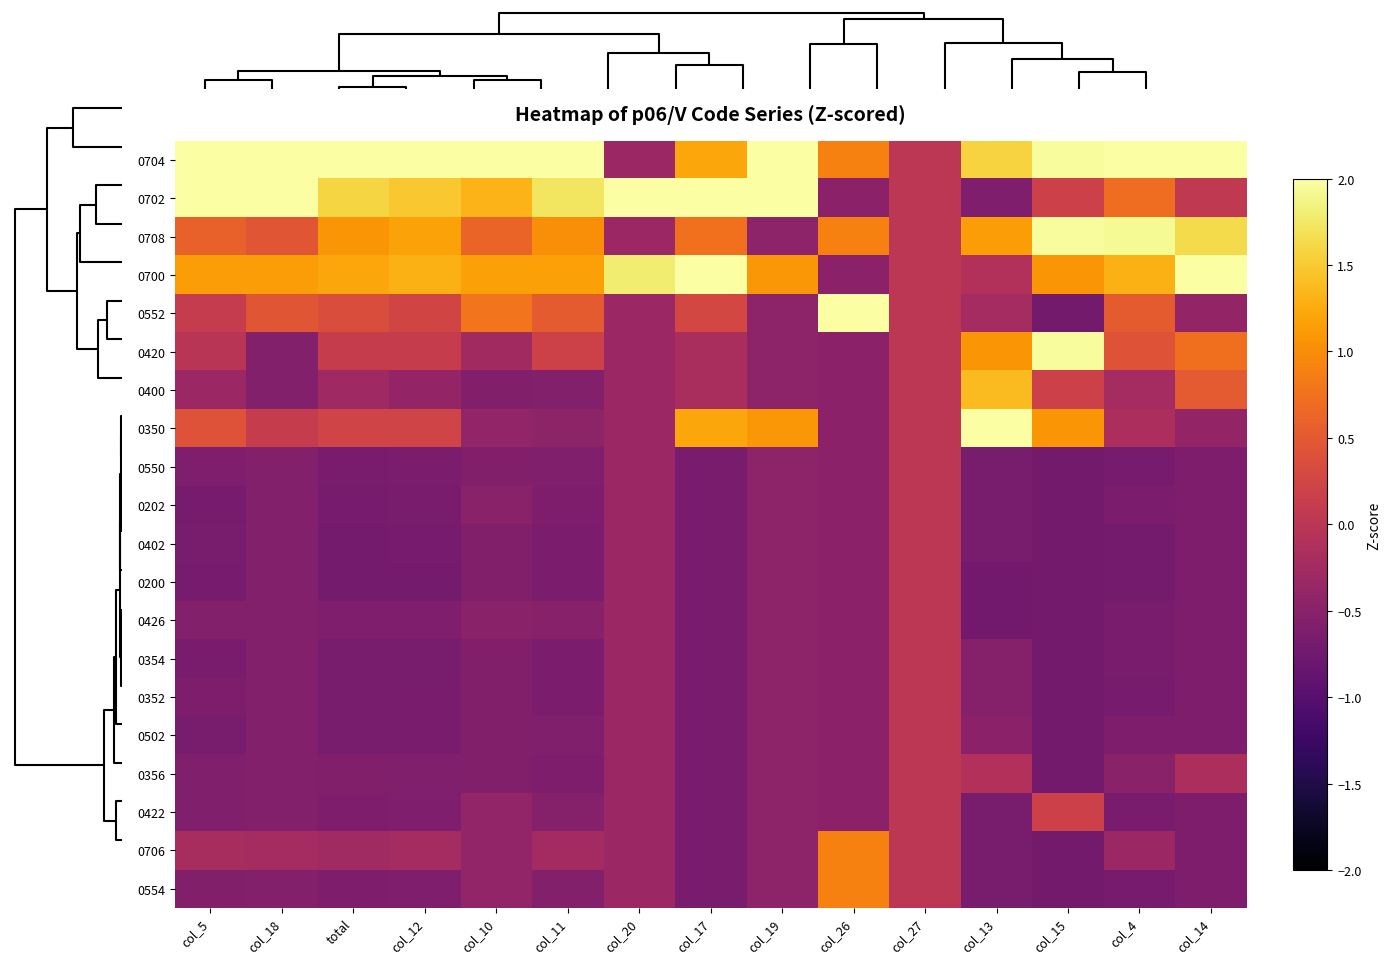

Reading right to left, extract all data points from this chart.

0704: col_14=2.8	col_4=3.0	col_15=2.0	col_13=1.6	col_27=0.0	col_26=0.9	col_19=2.7	col_17=1.2	col_20=-0.3	col_11=3.1	col_10=3.5	col_12=3.1	total=3.1	col_18=2.8	col_5=3.0
0702: col_14=0.1	col_4=0.7	col_15=0.2	col_13=-0.6	col_27=0.0	col_26=-0.5	col_19=2.7	col_17=2.6	col_20=3.9	col_11=1.7	col_10=1.3	col_12=1.5	total=1.6	col_18=2.5	col_5=2.1
0708: col_14=1.6	col_4=1.9	col_15=2.0	col_13=1.1	col_27=0.0	col_26=0.9	col_19=-0.5	col_17=0.7	col_20=-0.3	col_11=1.0	col_10=0.6	col_12=1.2	total=1.1	col_18=0.5	col_5=0.6
0700: col_14=2.1	col_4=1.3	col_15=1.1	col_13=-0.1	col_27=0.0	col_26=-0.5	col_19=1.1	col_17=2.1	col_20=1.8	col_11=1.2	col_10=1.2	col_12=1.3	total=1.2	col_18=1.1	col_5=1.1
0552: col_14=-0.4	col_4=0.5	col_15=-0.7	col_13=-0.2	col_27=0.0	col_26=3.6	col_19=-0.5	col_17=0.3	col_20=-0.3	col_11=0.5	col_10=0.8	col_12=0.2	total=0.3	col_18=0.5	col_5=0.1
0420: col_14=0.7	col_4=0.4	col_15=2.0	col_13=1.1	col_27=0.0	col_26=-0.5	col_19=-0.5	col_17=-0.2	col_20=-0.3	col_11=0.2	col_10=-0.3	col_12=0.1	total=0.1	col_18=-0.6	col_5=-0.0
0400: col_14=0.5	col_4=-0.2	col_15=0.2	col_13=1.4	col_27=0.0	col_26=-0.5	col_19=-0.5	col_17=-0.2	col_20=-0.3	col_11=-0.6	col_10=-0.6	col_12=-0.4	total=-0.3	col_18=-0.6	col_5=-0.3
0350: col_14=-0.4	col_4=-0.2	col_15=1.1	col_13=2.9	col_27=0.0	col_26=-0.5	col_19=1.1	col_17=1.2	col_20=-0.3	col_11=-0.4	col_10=-0.4	col_12=0.2	total=0.2	col_18=0.1	col_5=0.4
0550: col_14=-0.6	col_4=-0.7	col_15=-0.7	col_13=-0.7	col_27=0.0	col_26=-0.5	col_19=-0.5	col_17=-0.6	col_20=-0.3	col_11=-0.6	col_10=-0.6	col_12=-0.6	total=-0.7	col_18=-0.6	col_5=-0.6
0202: col_14=-0.6	col_4=-0.6	col_15=-0.7	col_13=-0.7	col_27=0.0	col_26=-0.5	col_19=-0.5	col_17=-0.6	col_20=-0.3	col_11=-0.6	col_10=-0.5	col_12=-0.7	total=-0.7	col_18=-0.6	col_5=-0.7
0402: col_14=-0.6	col_4=-0.7	col_15=-0.7	col_13=-0.7	col_27=0.0	col_26=-0.5	col_19=-0.5	col_17=-0.6	col_20=-0.3	col_11=-0.6	col_10=-0.6	col_12=-0.7	total=-0.7	col_18=-0.6	col_5=-0.7
0200: col_14=-0.6	col_4=-0.7	col_15=-0.7	col_13=-0.7	col_27=0.0	col_26=-0.5	col_19=-0.5	col_17=-0.6	col_20=-0.3	col_11=-0.6	col_10=-0.6	col_12=-0.7	total=-0.7	col_18=-0.6	col_5=-0.7
0426: col_14=-0.6	col_4=-0.7	col_15=-0.7	col_13=-0.7	col_27=0.0	col_26=-0.5	col_19=-0.5	col_17=-0.6	col_20=-0.3	col_11=-0.5	col_10=-0.5	col_12=-0.6	total=-0.6	col_18=-0.6	col_5=-0.6
0354: col_14=-0.6	col_4=-0.7	col_15=-0.7	col_13=-0.5	col_27=0.0	col_26=-0.5	col_19=-0.5	col_17=-0.6	col_20=-0.3	col_11=-0.6	col_10=-0.6	col_12=-0.7	total=-0.7	col_18=-0.6	col_5=-0.6
0352: col_14=-0.6	col_4=-0.7	col_15=-0.7	col_13=-0.5	col_27=0.0	col_26=-0.5	col_19=-0.5	col_17=-0.6	col_20=-0.3	col_11=-0.6	col_10=-0.6	col_12=-0.7	total=-0.7	col_18=-0.6	col_5=-0.6
0502: col_14=-0.6	col_4=-0.6	col_15=-0.7	col_13=-0.5	col_27=0.0	col_26=-0.5	col_19=-0.5	col_17=-0.6	col_20=-0.3	col_11=-0.6	col_10=-0.6	col_12=-0.7	total=-0.7	col_18=-0.6	col_5=-0.7
0356: col_14=-0.2	col_4=-0.5	col_15=-0.7	col_13=-0.1	col_27=0.0	col_26=-0.5	col_19=-0.5	col_17=-0.6	col_20=-0.3	col_11=-0.6	col_10=-0.6	col_12=-0.6	total=-0.6	col_18=-0.6	col_5=-0.6
0422: col_14=-0.6	col_4=-0.7	col_15=0.2	col_13=-0.7	col_27=0.0	col_26=-0.5	col_19=-0.5	col_17=-0.6	col_20=-0.3	col_11=-0.5	col_10=-0.4	col_12=-0.6	total=-0.6	col_18=-0.6	col_5=-0.6
0706: col_14=-0.6	col_4=-0.3	col_15=-0.7	col_13=-0.7	col_27=0.0	col_26=0.9	col_19=-0.5	col_17=-0.6	col_20=-0.3	col_11=-0.2	col_10=-0.4	col_12=-0.2	total=-0.3	col_18=-0.2	col_5=-0.2
0554: col_14=-0.6	col_4=-0.7	col_15=-0.7	col_13=-0.7	col_27=0.0	col_26=0.9	col_19=-0.5	col_17=-0.6	col_20=-0.3	col_11=-0.6	col_10=-0.4	col_12=-0.6	total=-0.6	col_18=-0.6	col_5=-0.6